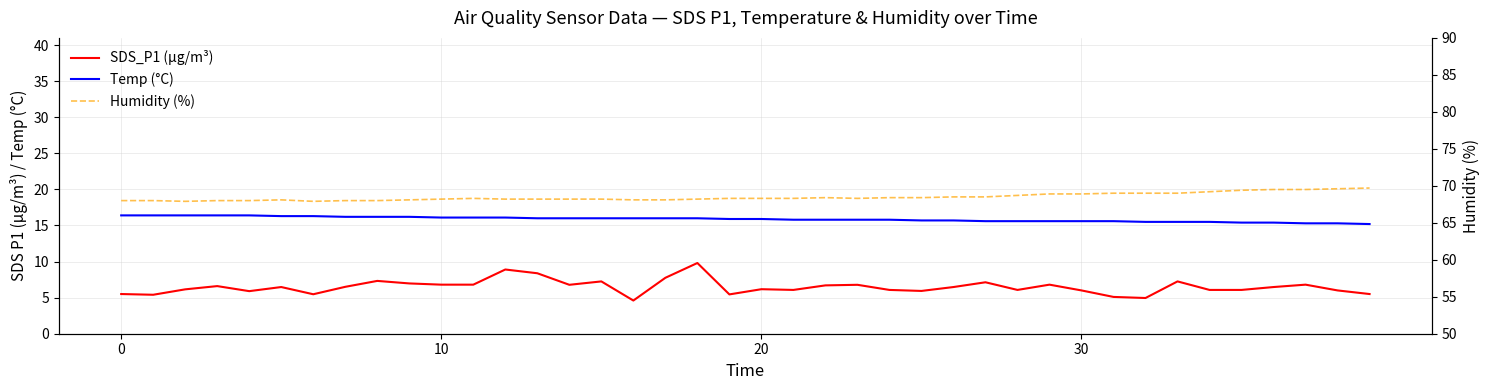

Is it true that Humidity (%) equals 69.0 at 32?

True